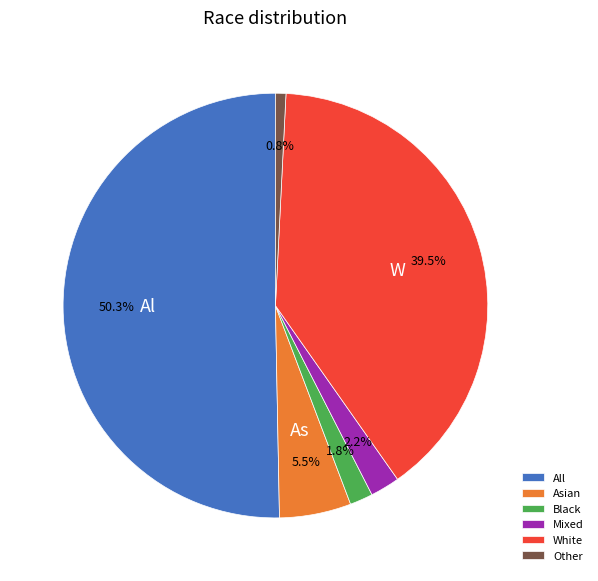

To the nearest percent, what is the average slice percentage?

17%